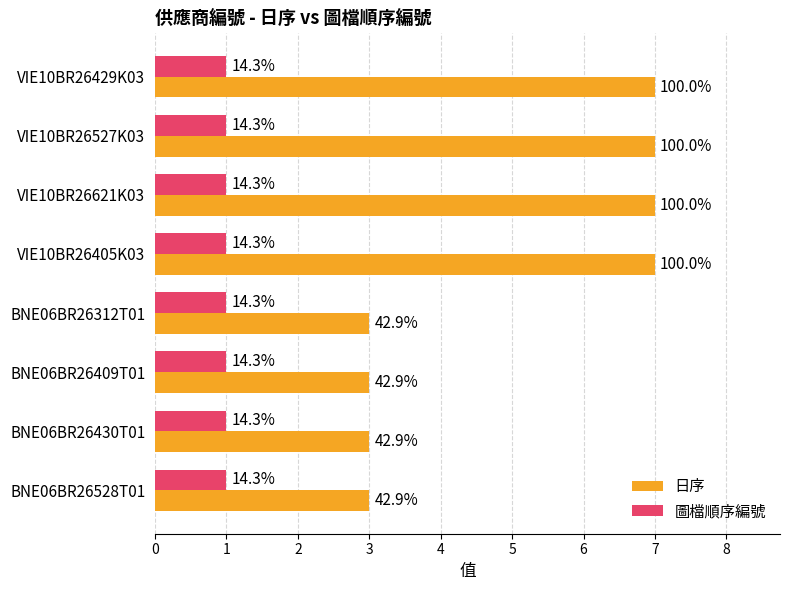

What are all the series names shown in the legend?

日序, 圖檔順序編號